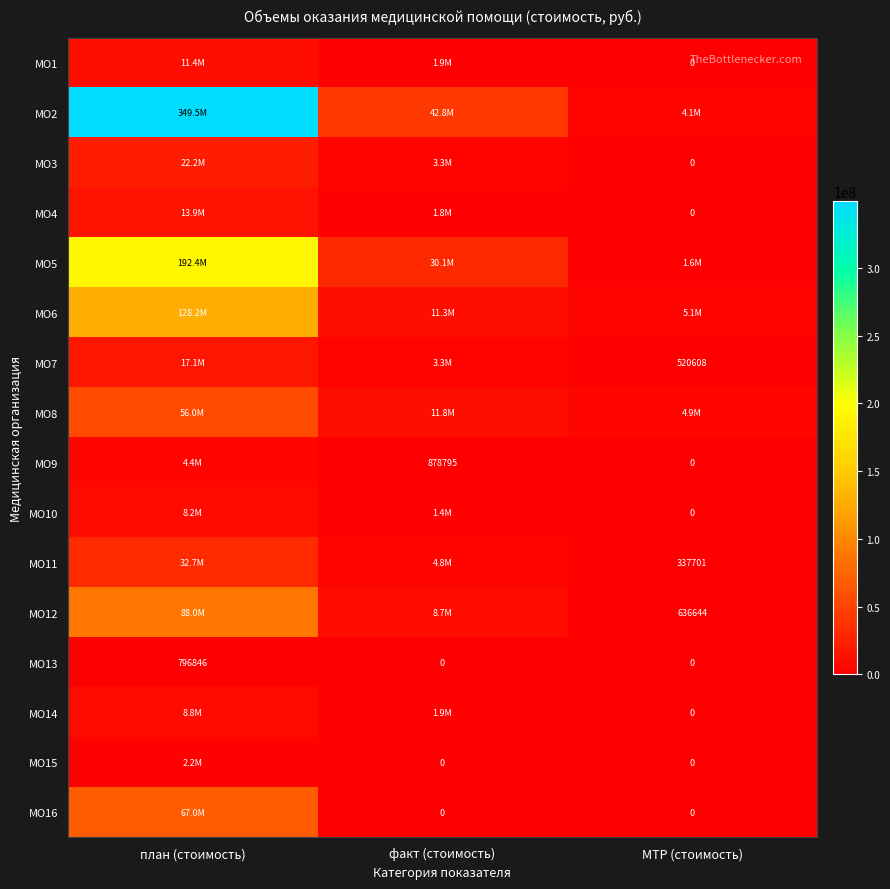

What is the approximate value of МО3 at факт (стоимость)?

3281312.0